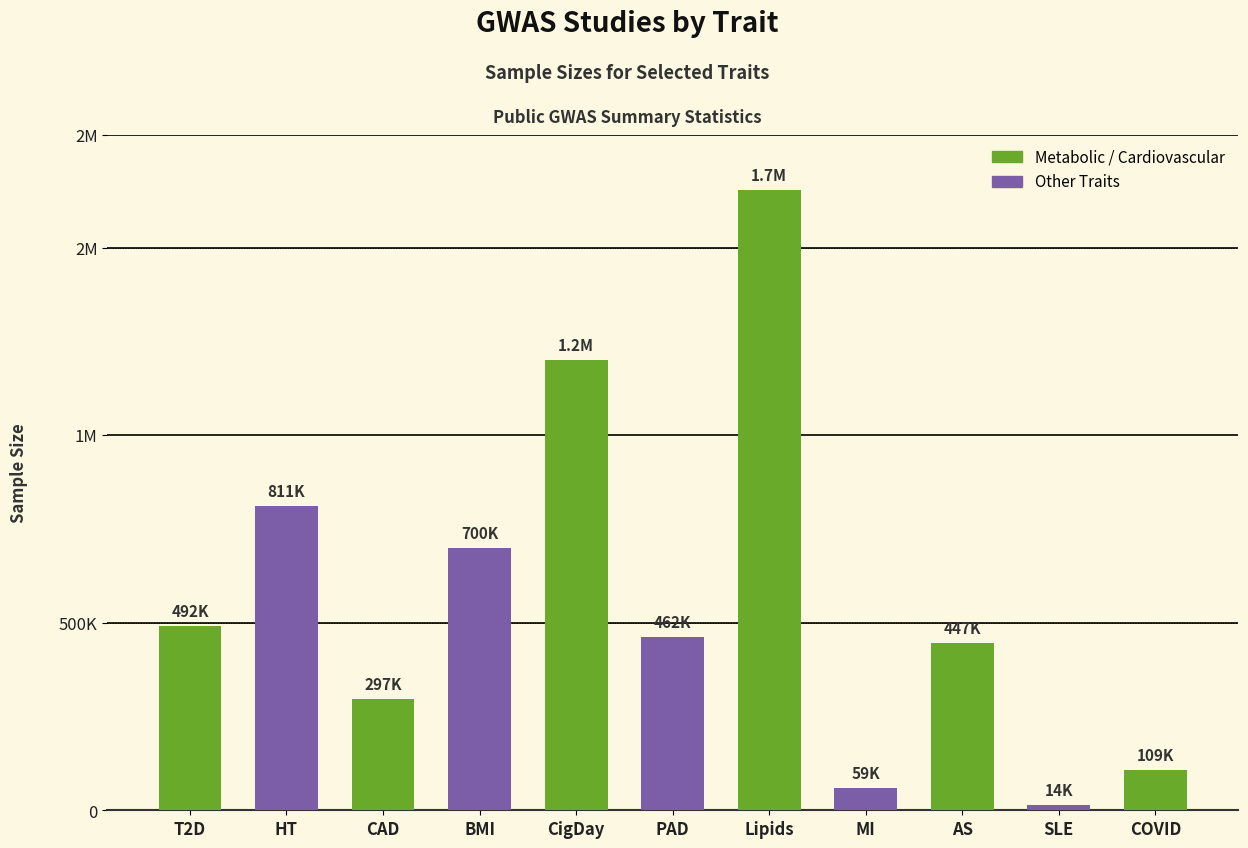

Does the chart contain any negative values?

No